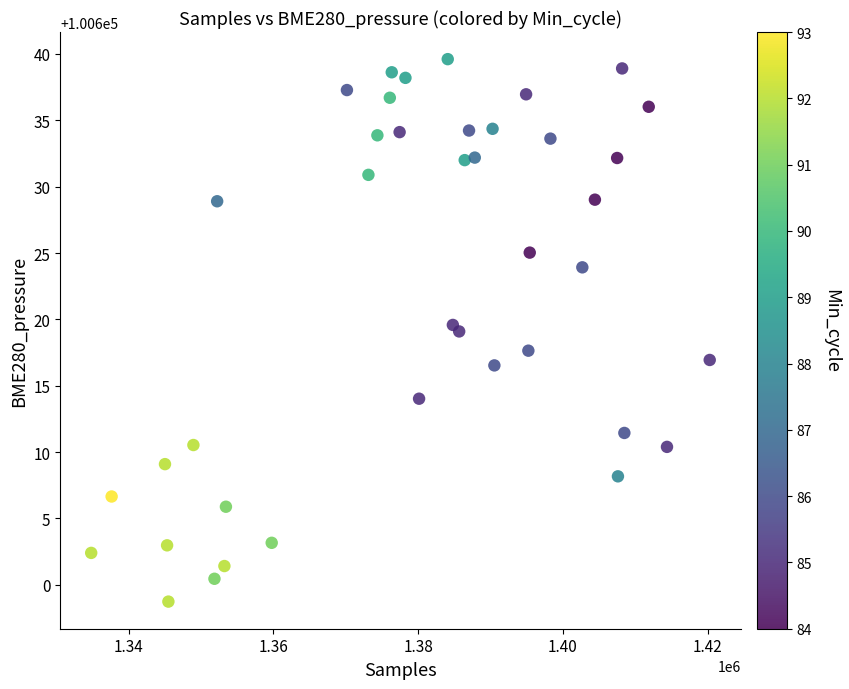

What is the range of Y values (max minus min)?

40.9